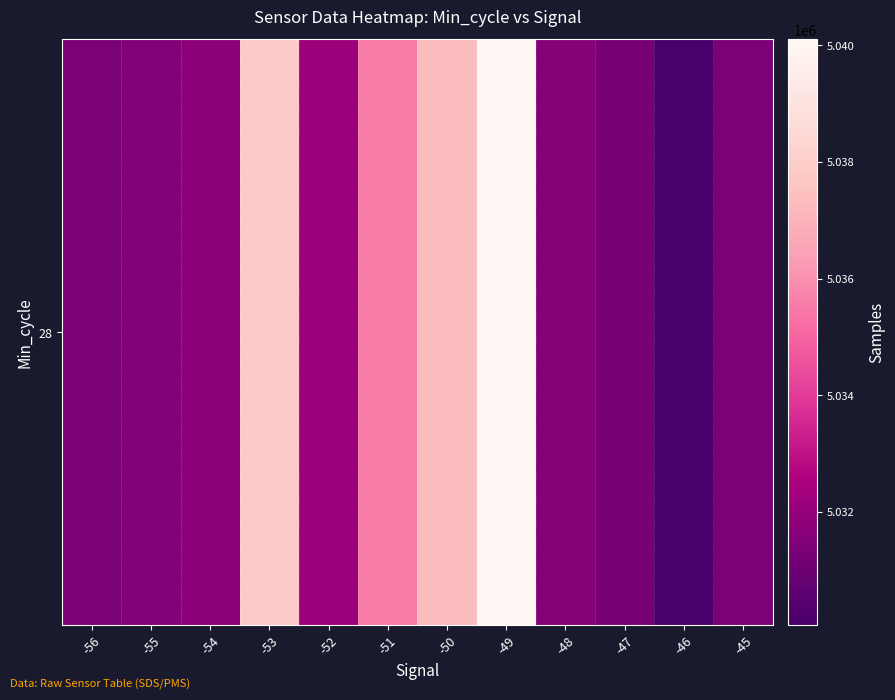

Which category has the highest value across all series?

-49